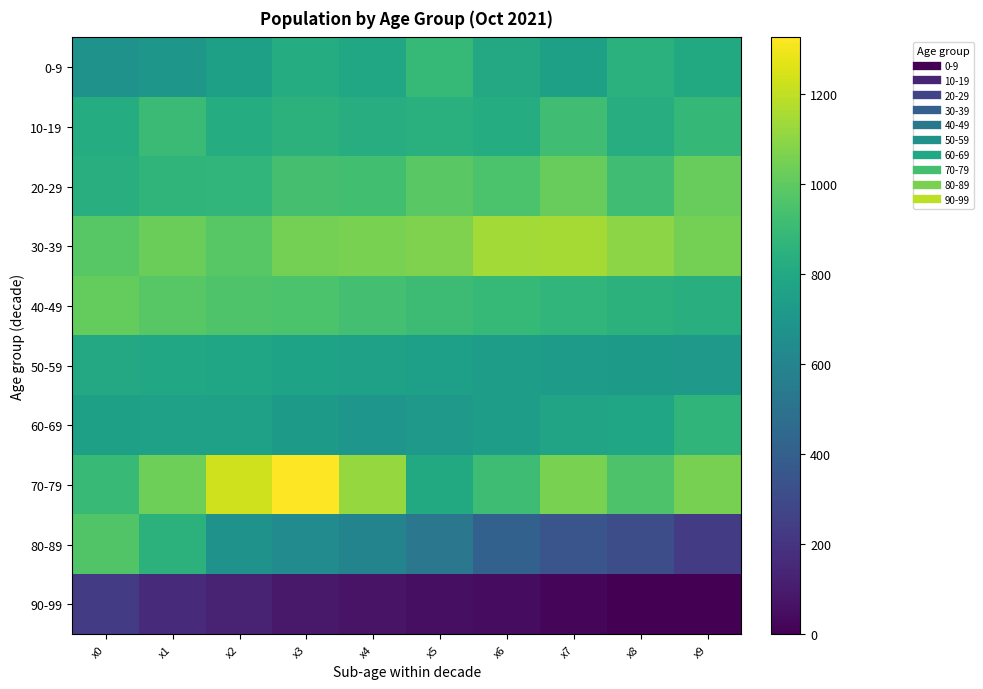

Reading left to right, what are all the values shown in this chart?

0-9: x0=683	x1=703	x2=755	x3=820	x4=790	x5=889	x6=802	x7=752	x8=845	x9=805
10-19: x0=822	x1=903	x2=821	x3=851	x4=825	x5=841	x6=820	x7=920	x8=827	x9=885
20-29: x0=834	x1=867	x2=873	x3=932	x4=926	x5=987	x6=951	x7=1017	x8=920	x9=1016
30-39: x0=982	x1=1028	x2=980	x3=1050	x4=1060	x5=1071	x6=1142	x7=1146	x8=1097	x9=1046
40-49: x0=1010	x1=980	x2=960	x3=950	x4=930	x5=910	x6=890	x7=870	x8=850	x9=830
50-59: x0=800	x1=790	x2=780	x3=770	x4=760	x5=750	x6=740	x7=730	x8=720	x9=710
60-69: x0=754	x1=757	x2=756	x3=723	x4=698	x5=715	x6=743	x7=772	x8=784	x9=866
70-79: x0=896	x1=1033	x2=1227	x3=1325	x4=1117	x5=804	x6=915	x7=1058	x8=953	x9=1055
80-89: x0=967	x1=852	x2=677	x3=639	x4=597	x5=524	x6=414	x7=350	x8=311	x9=230
90-99: x0=228	x1=156	x2=127	x3=92	x4=68	x5=53	x6=46	x7=25	x8=0	x9=0